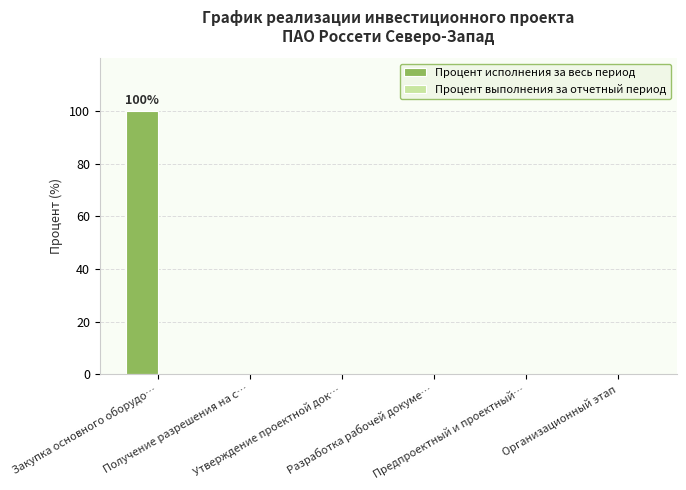

Are the bars horizontal?

No